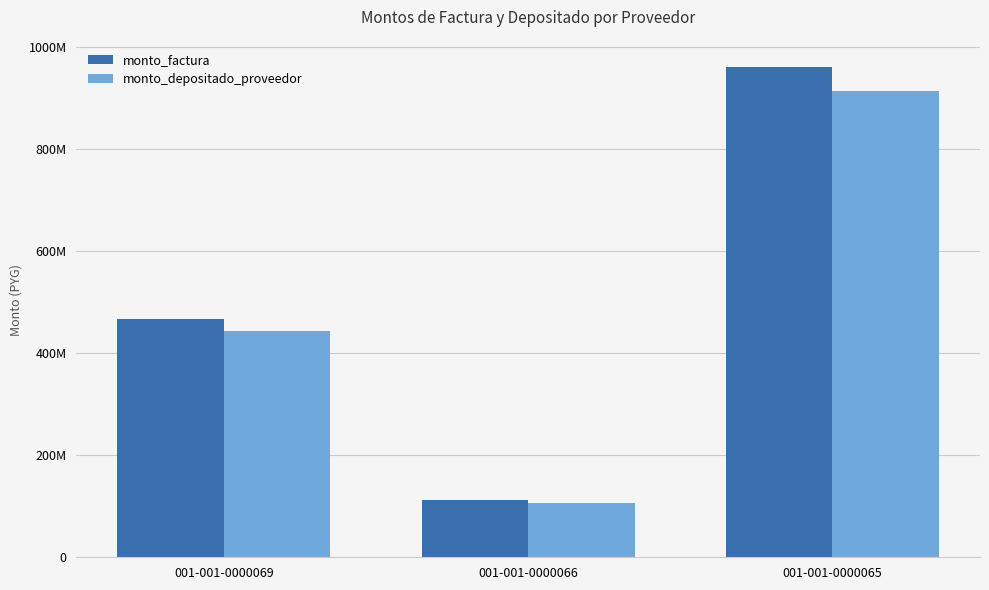

What are all the series names shown in the legend?

monto_factura, monto_depositado_proveedor